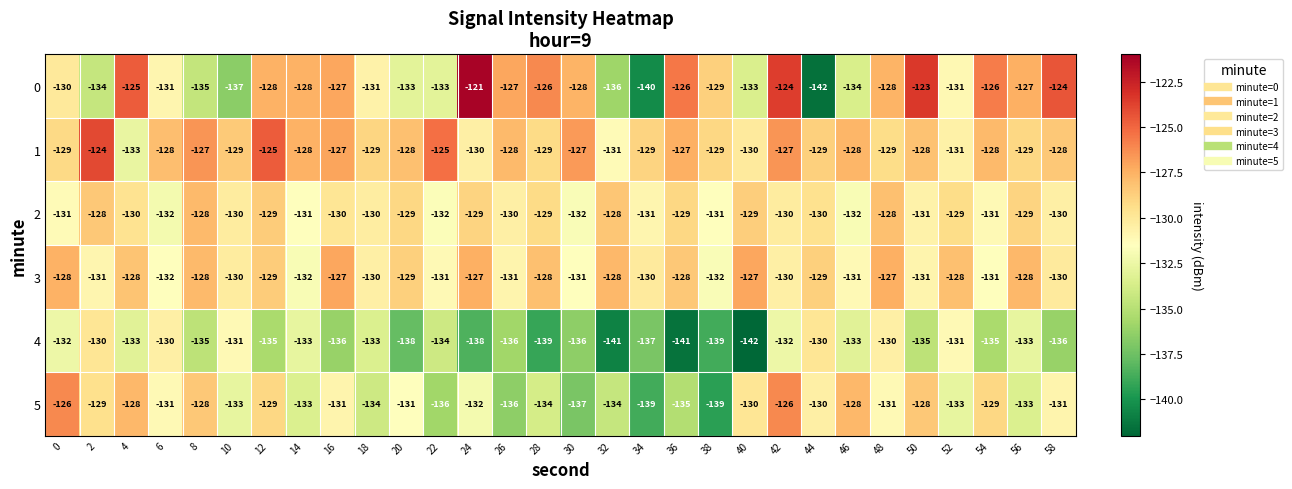

The 0 series shows -128 at 48. True or false?

True